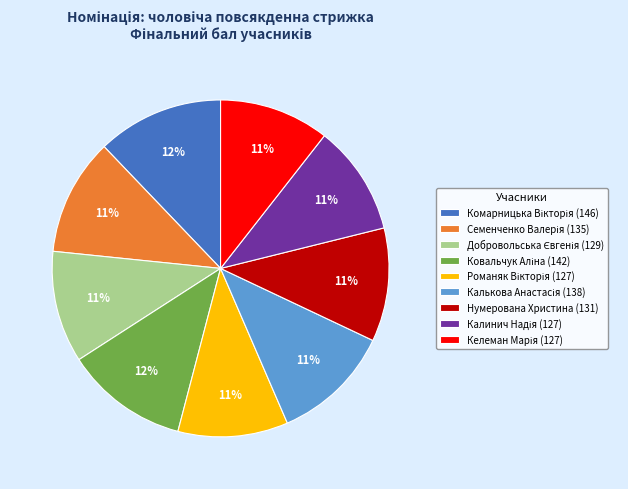

To the nearest percent, what portion does Нумерована Христина (131) represent?

11%